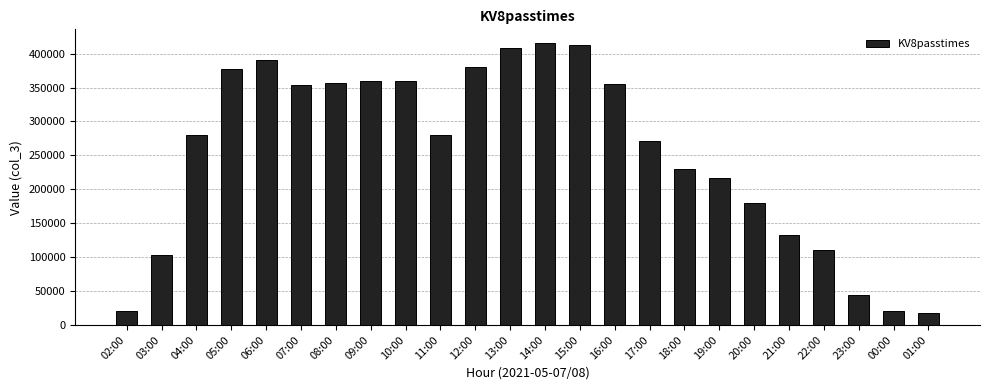

What is the sum of all values?

6077600